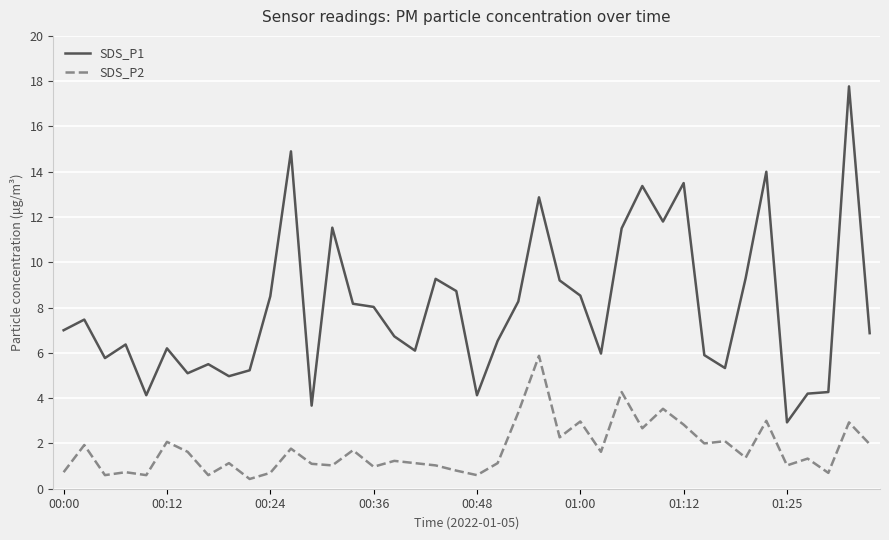

True or false: SDS_P2 and SDS_P1 cross at least once.

False